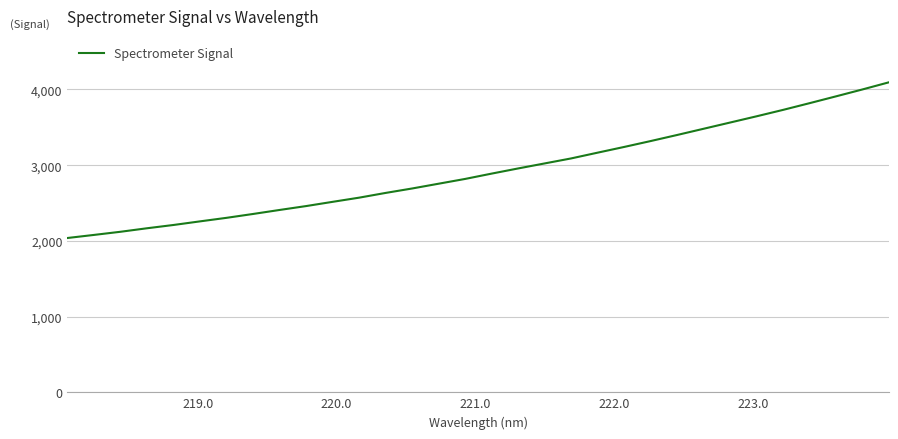

What is the difference between the maximum and minimum values?

2055.2